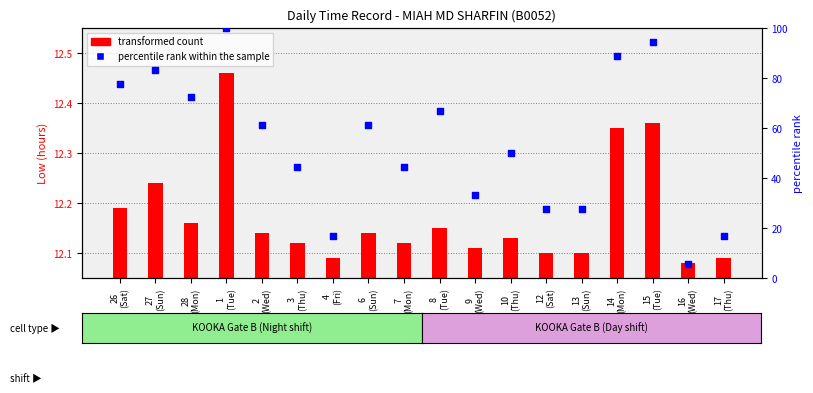

Between 15
(Tue) and 17
(Thu), which is larger?

15
(Tue)